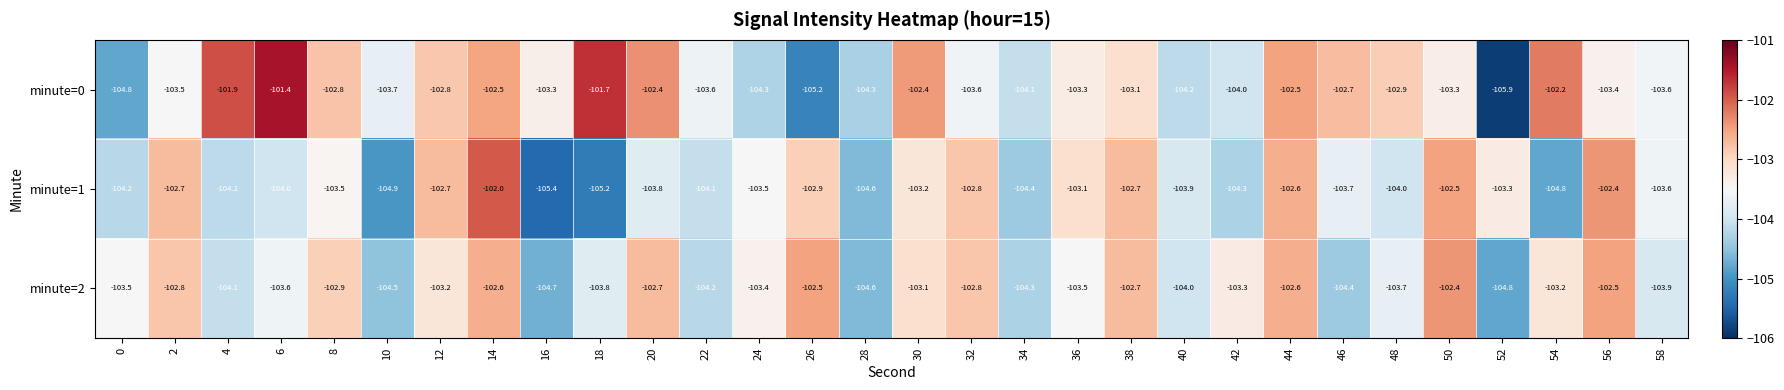

The value of minute=2 at 52 is -156.6. True or false?

False